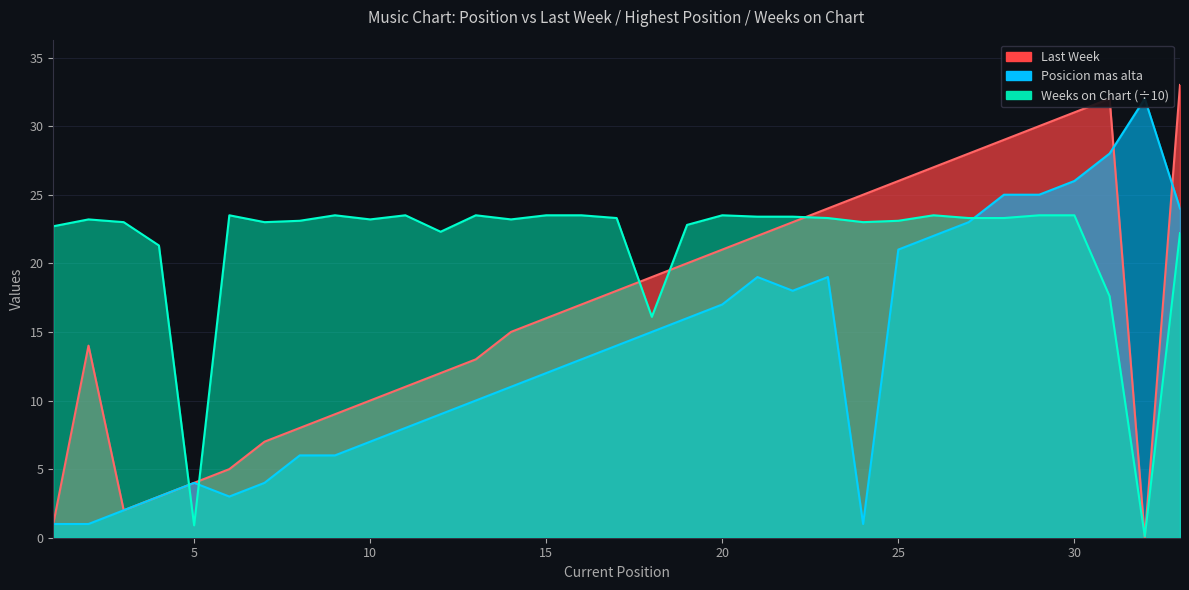

What is the approximate value of Last Week at 16?

17.0